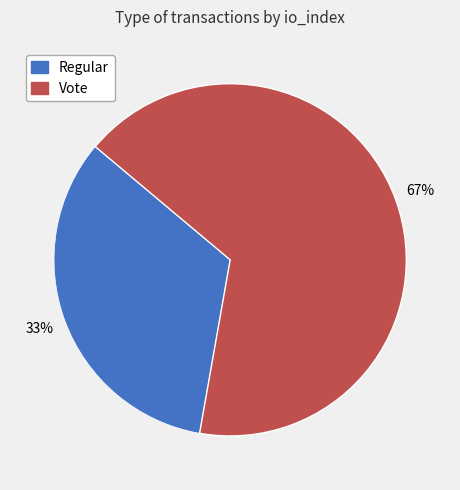

Is it true that Regular is 20% of the pie?

False